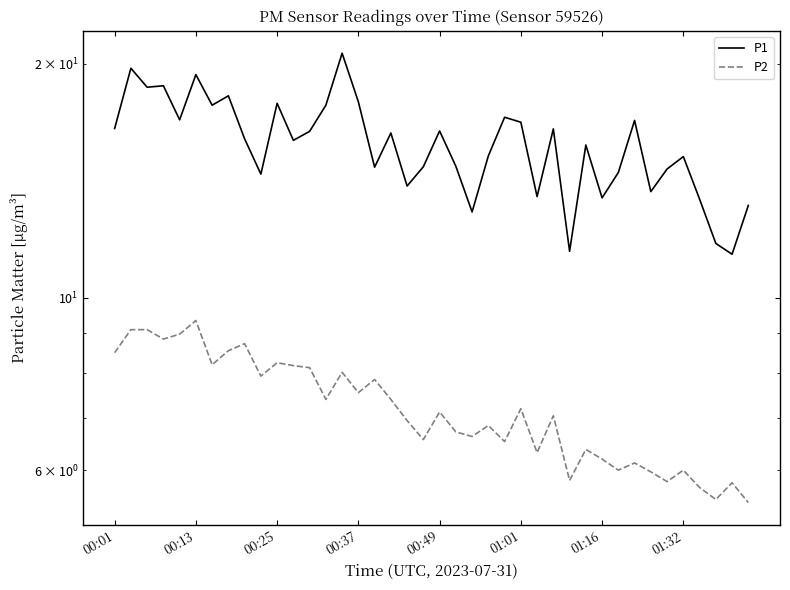

At which label does P1 first exceed 16?

00:01